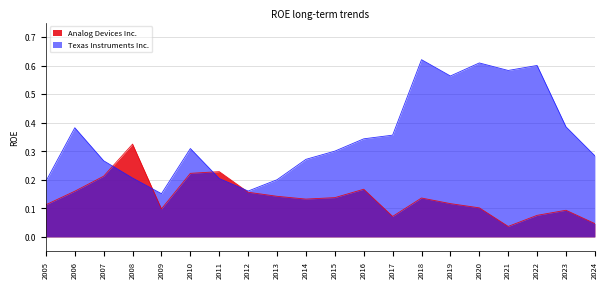

Rank the series by their maximum value, from highest to lowest.

Texas Instruments Inc., Analog Devices Inc.